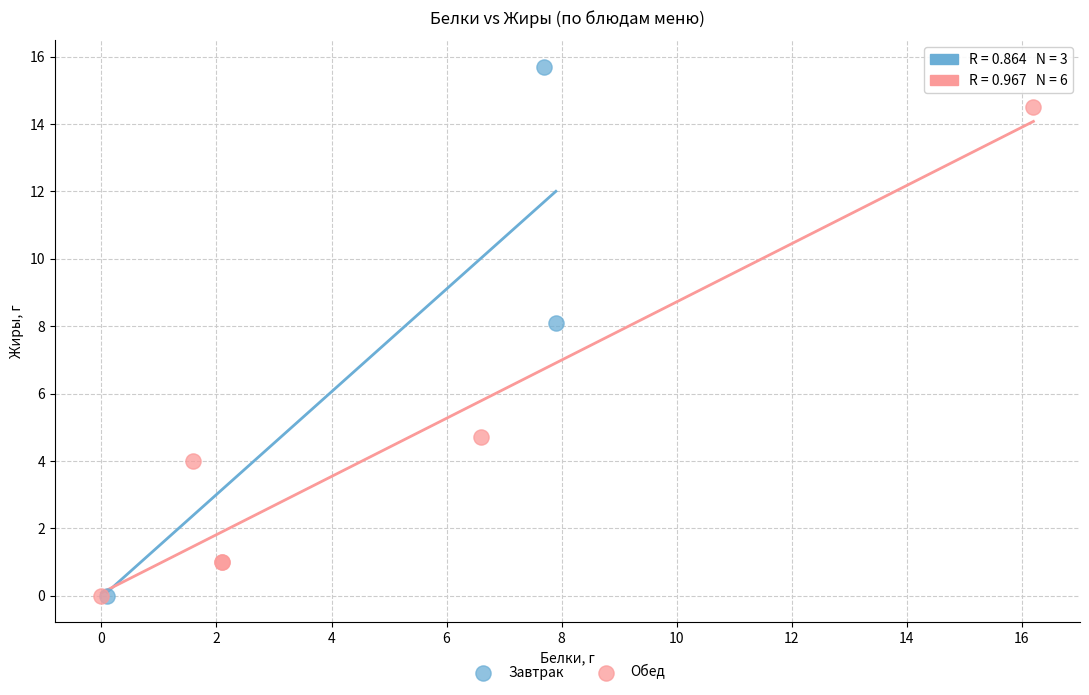

Which series reaches the maximum Y coordinate?

Завтрак